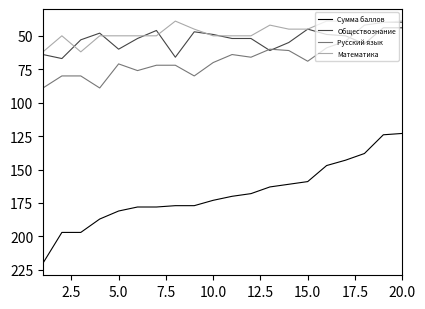

Which series has the largest total across all categories?

Сумма баллов